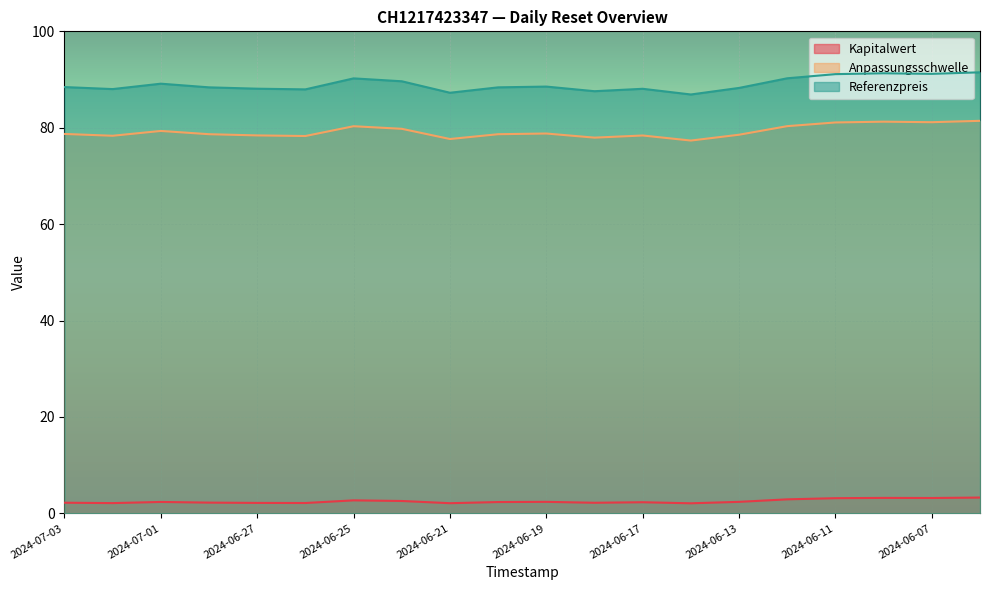

What is the spread (max minus min) of values at 2024-06-26?

85.8